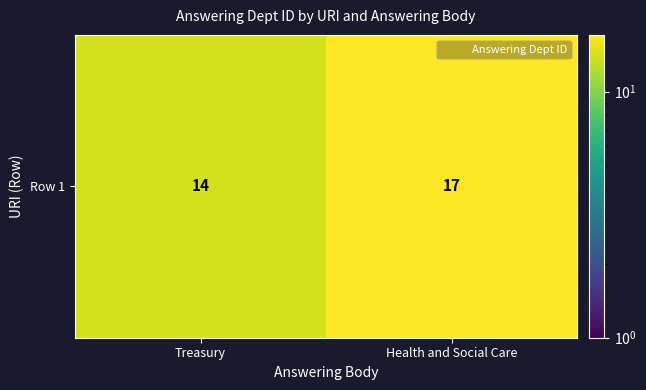

List the labels in order of value, largest first.

Health and Social Care, Treasury